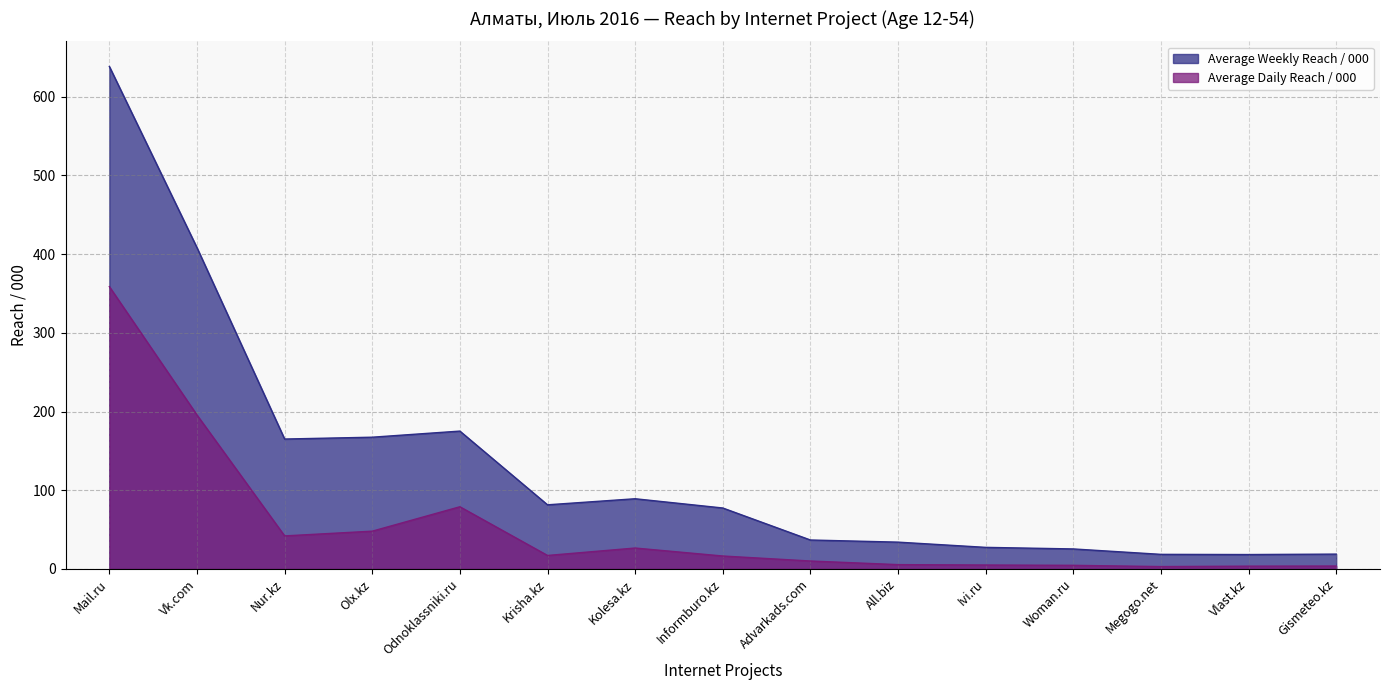

What is the sum of all Average Daily Reach / 000 values?

817.8